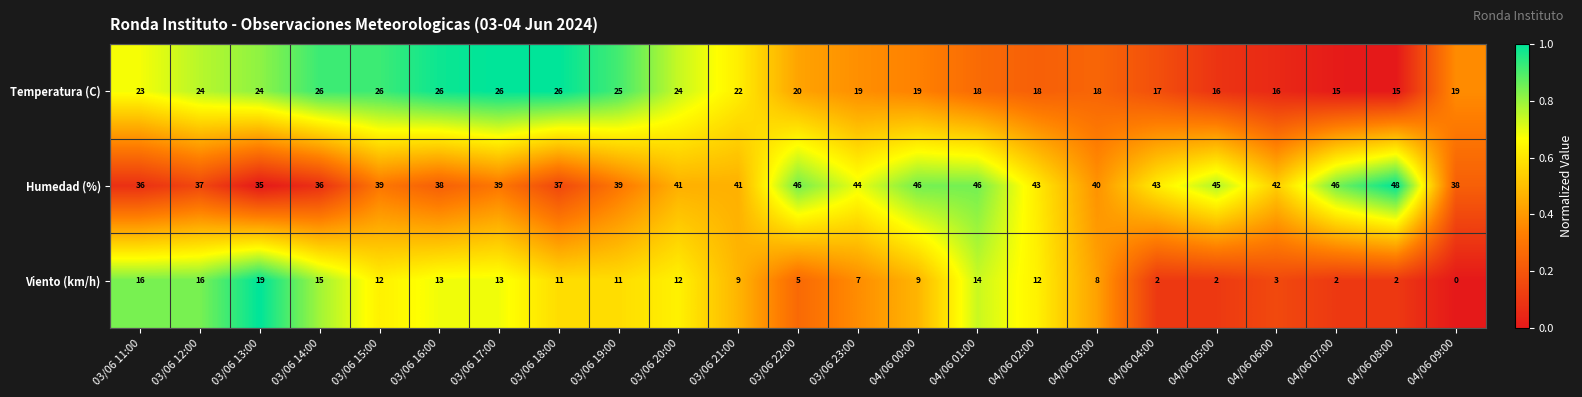

What is the sum of the Humedad (%) values at 03/06 11:00 and 03/06 17:00?

75